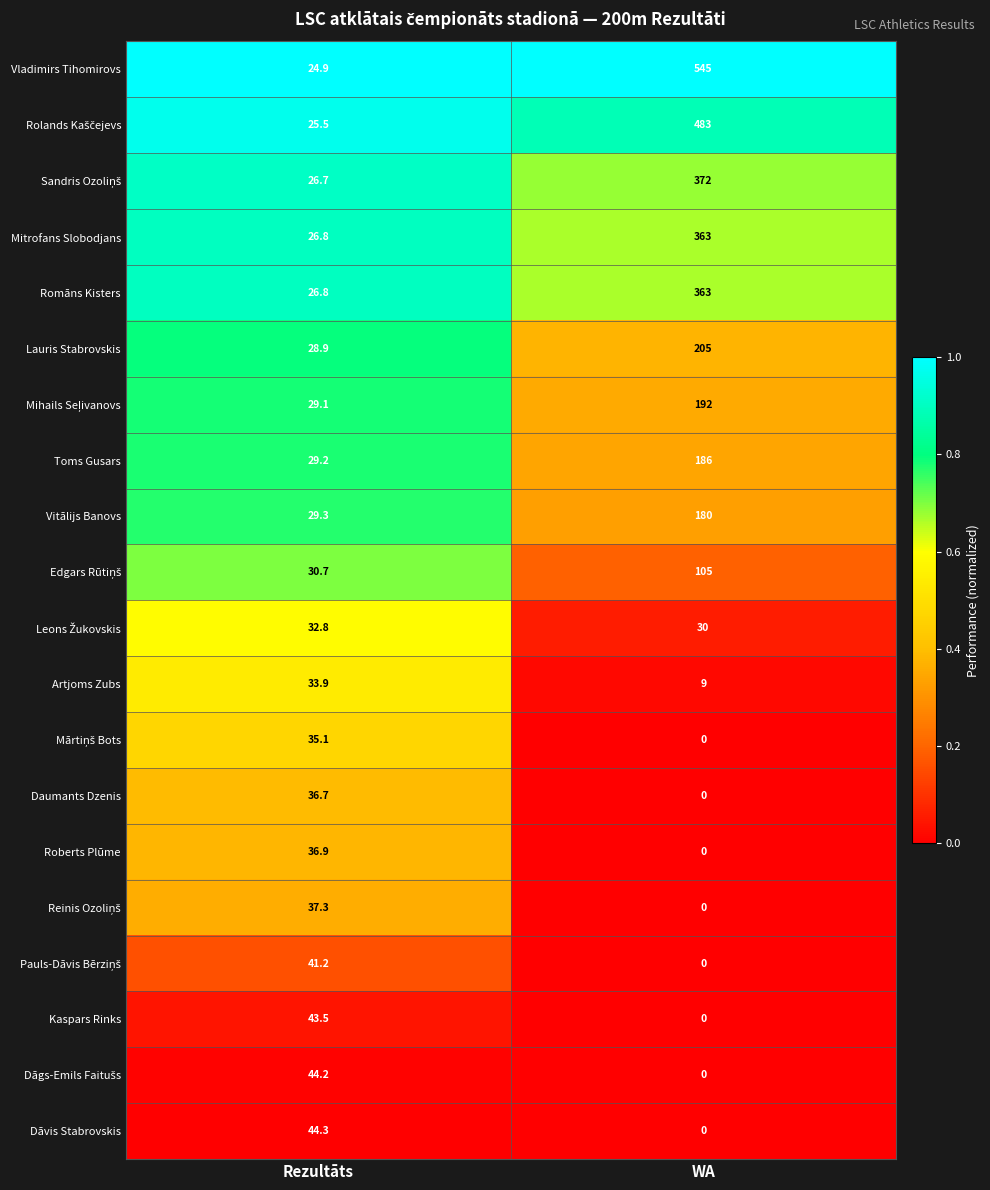

Which series has the largest range (max minus min)?

Vladimirs Tihomirovs